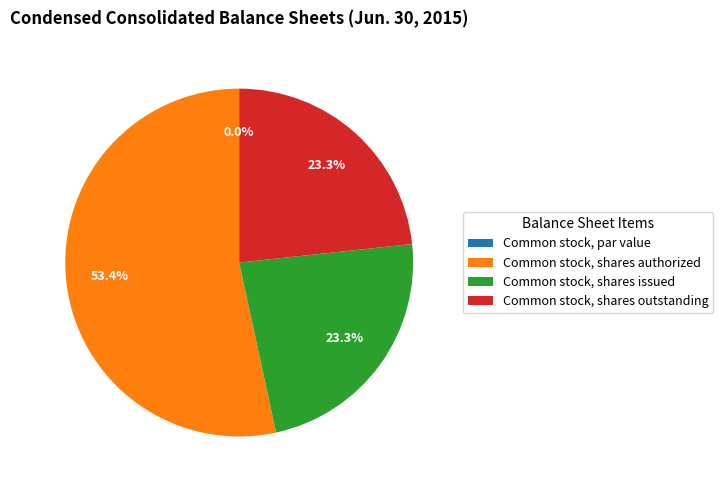

Count the number of slices in the pie.

4